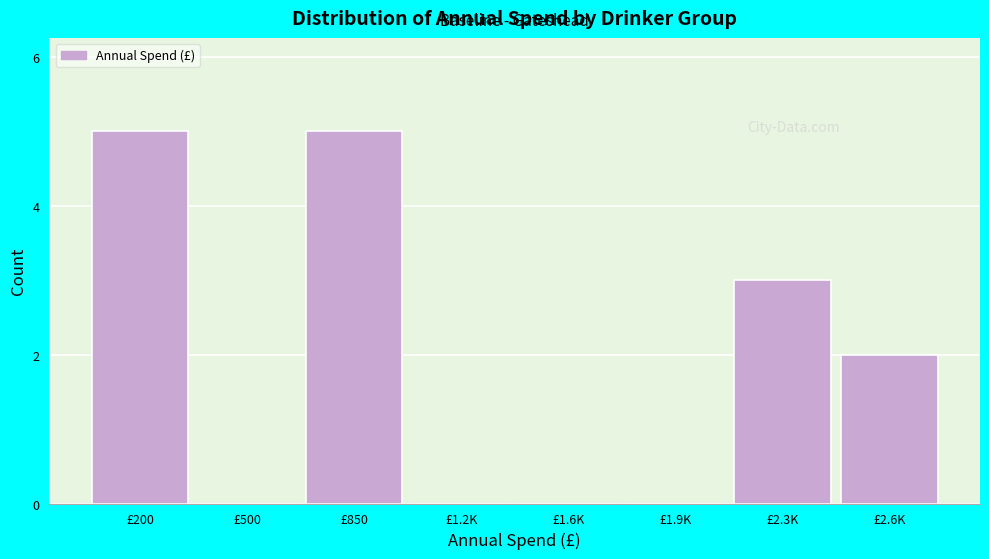

Reading right to left, what are all the values shown in this chart?

£2.6K=2	£2.3K=3	£1.9K=0	£1.6K=0	£1.2K=0	£850=5	£500=0	£200=5